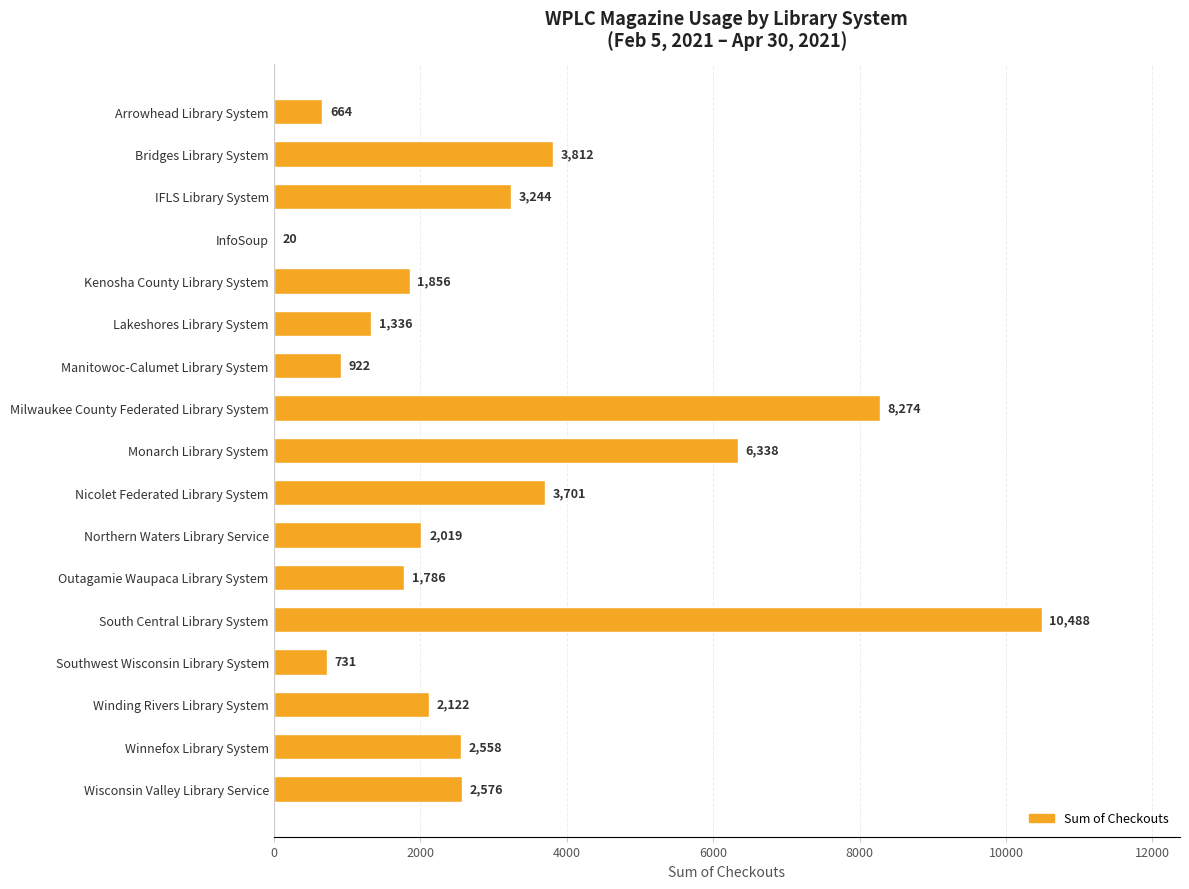

How many categories are shown in the chart?

17